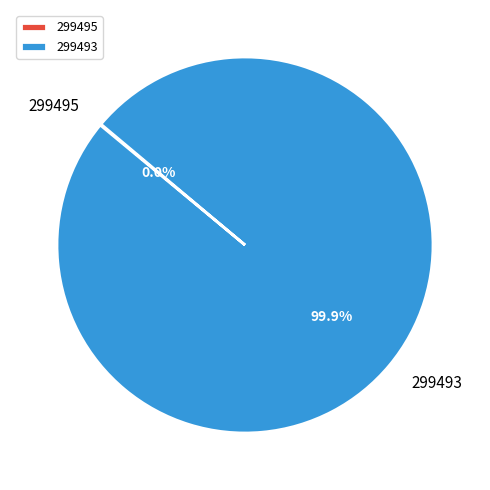

Is 299493 the majority of the pie?

Yes